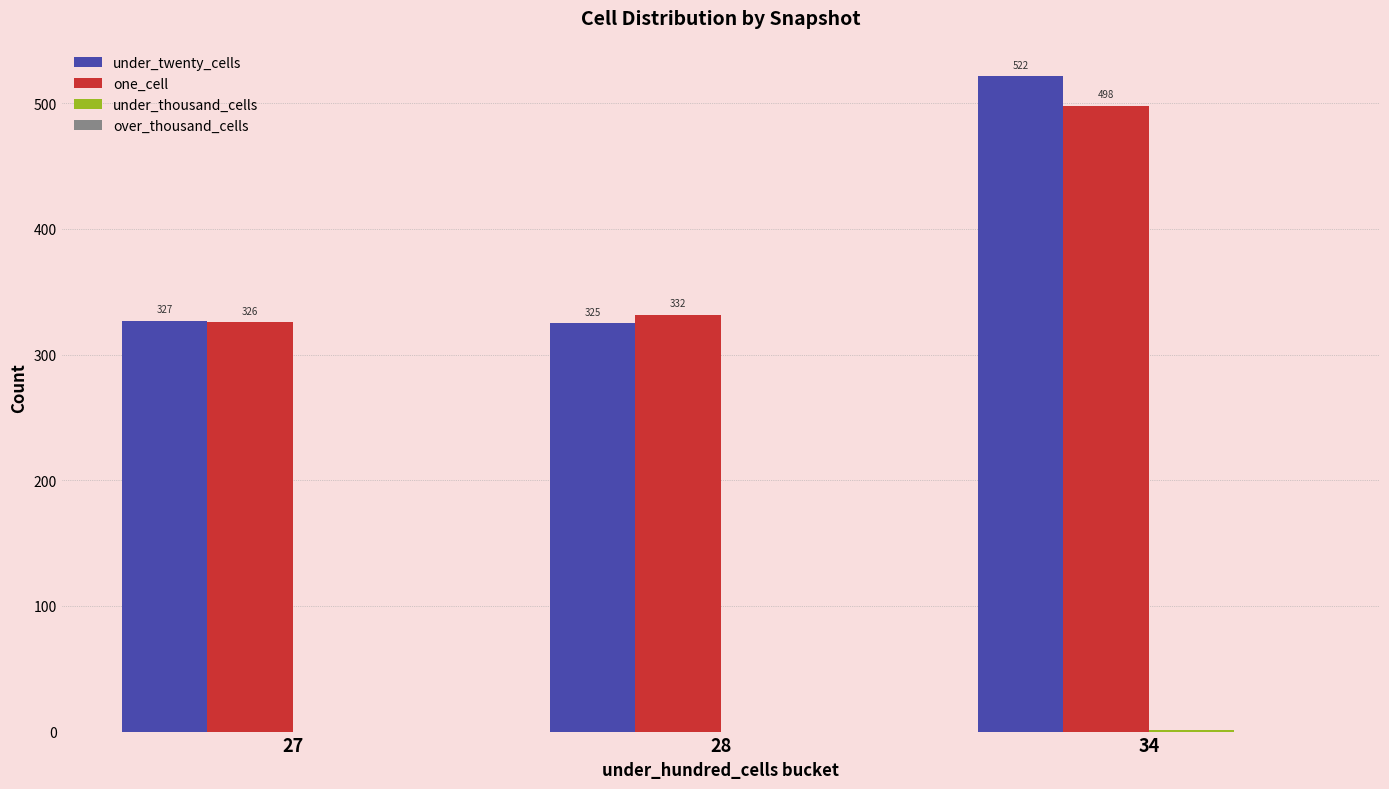

Which series has the largest total across all categories?

under_twenty_cells